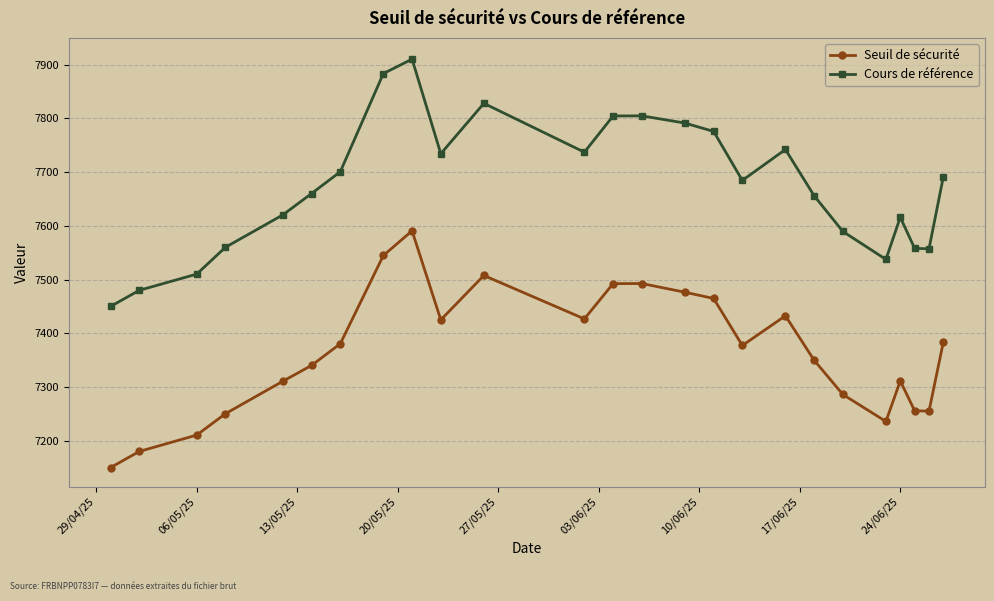

What are all the series names shown in the legend?

Seuil de sécurité, Cours de référence